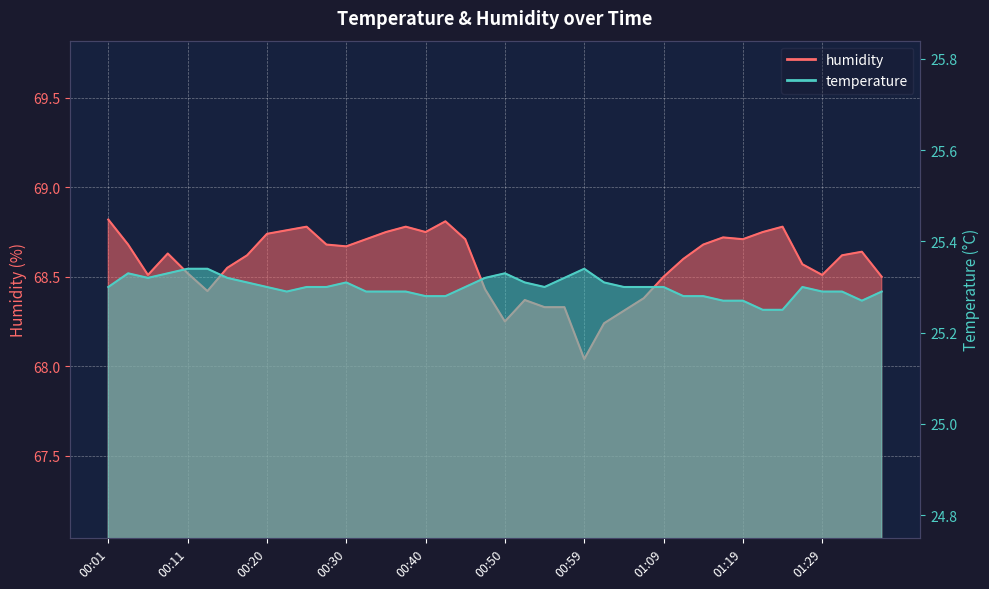

What position from the right is 00:42?

23